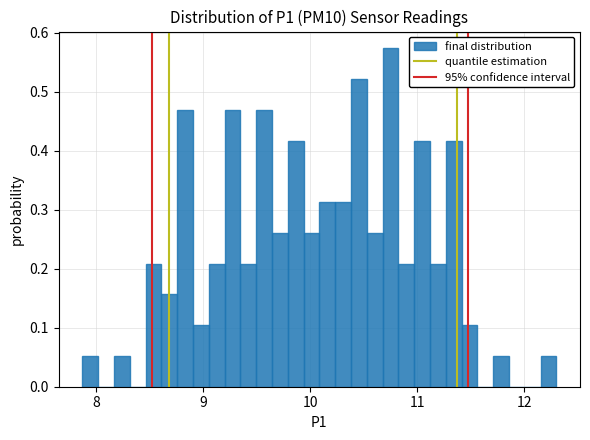

Read against the x-axis, roughly where is the centre of the tallest bar?

10.7